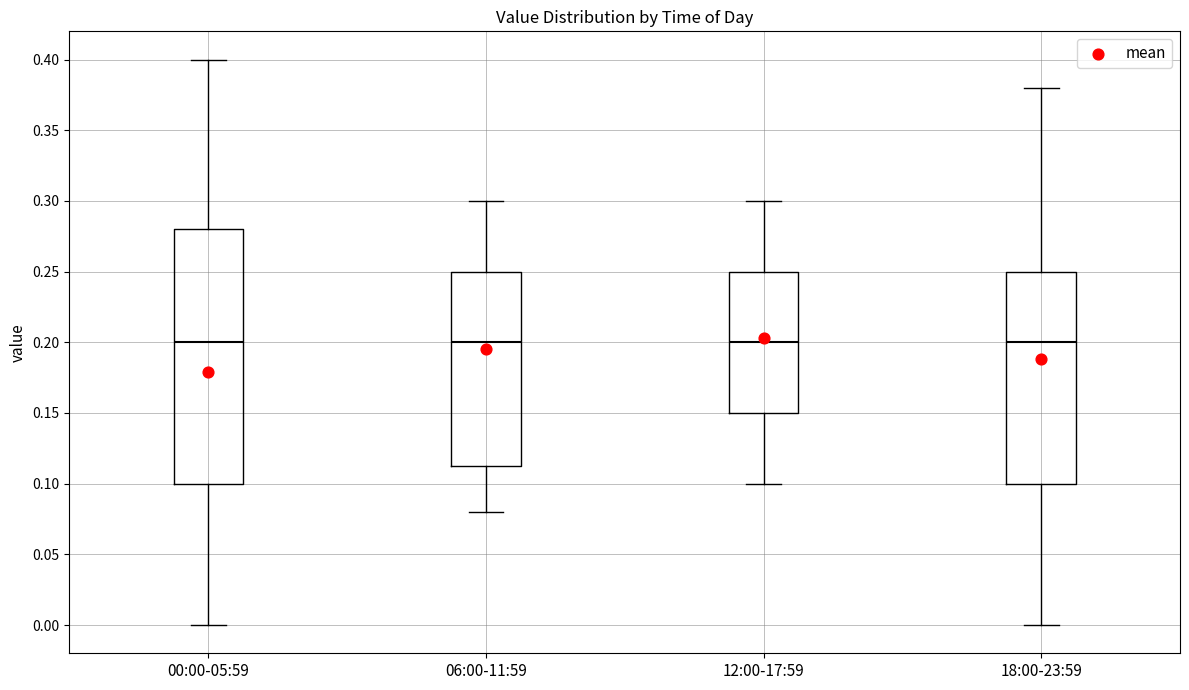

Reading left to right, read every box against the y-axis: the position of its median line, the range the box covers, and the ends of its whiskers. The values are not printed on the chart, so give them approximately, as read against the axis.

00:00-05:59: median 0.200, box 0.100 to 0.280, whiskers 0.000 to 0.400
06:00-11:59: median 0.200, box 0.115 to 0.250, whiskers 0.080 to 0.300
12:00-17:59: median 0.200, box 0.150 to 0.250, whiskers 0.100 to 0.300
18:00-23:59: median 0.200, box 0.100 to 0.250, whiskers 0.000 to 0.380